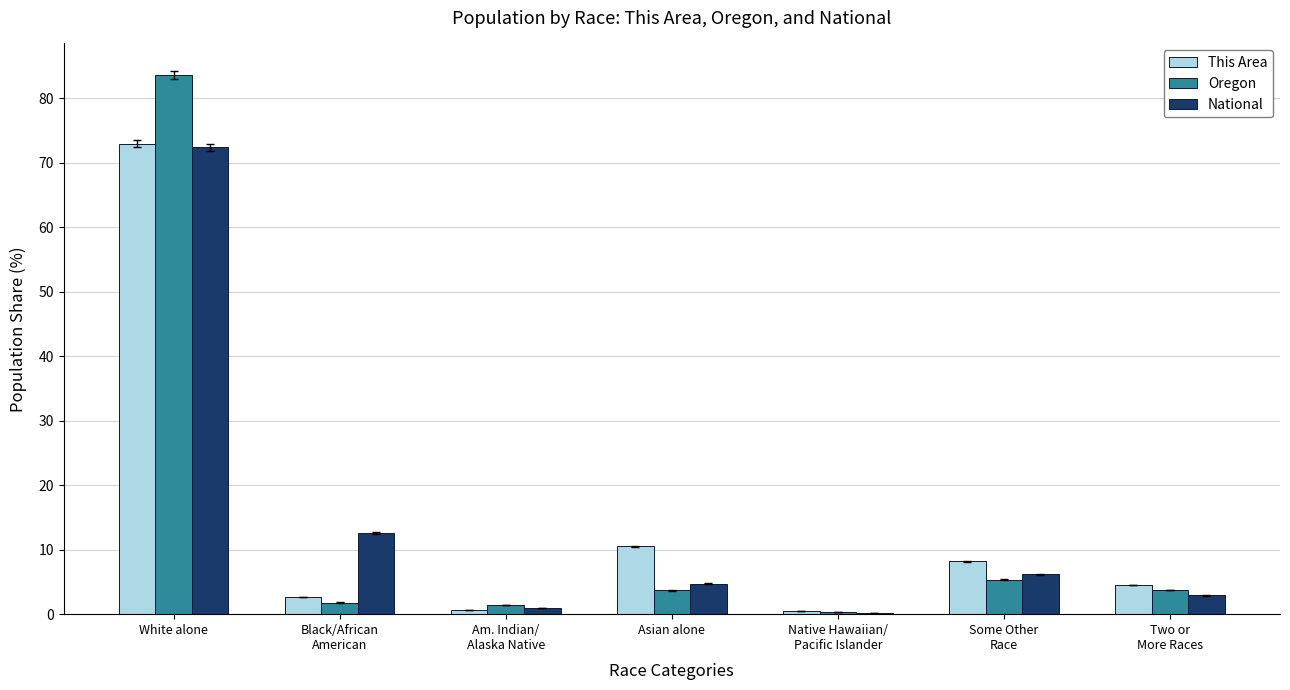

Which series changed the most between White alone and Asian alone?

Oregon